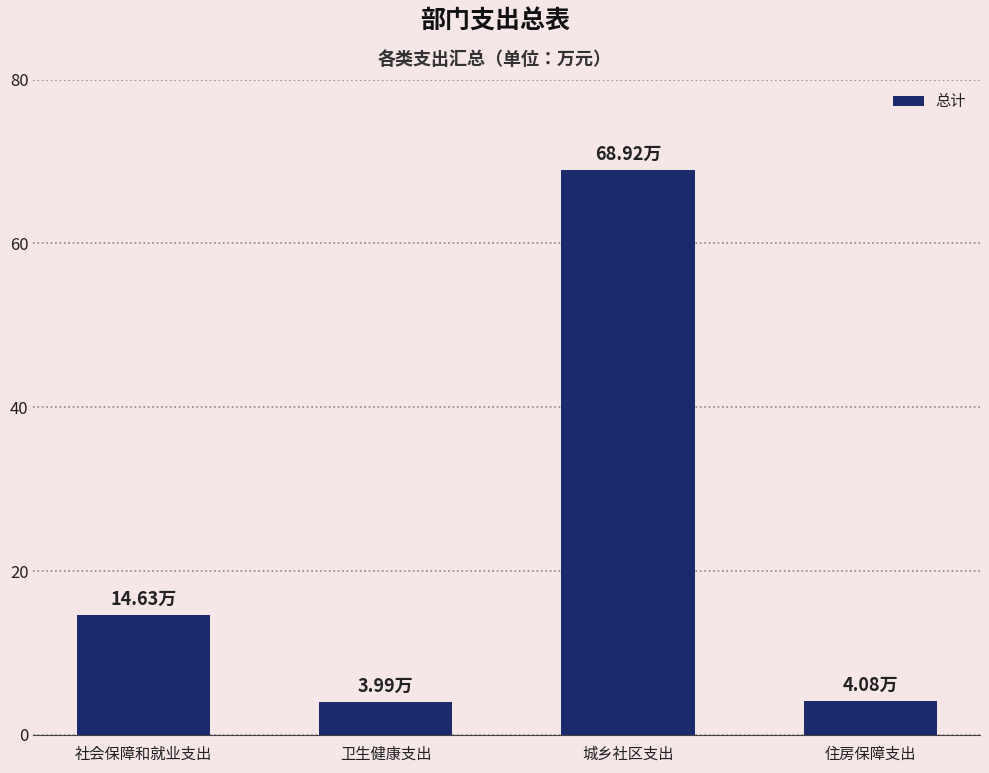

What is the difference between the values at 卫生健康支出 and 住房保障支出?

0.1